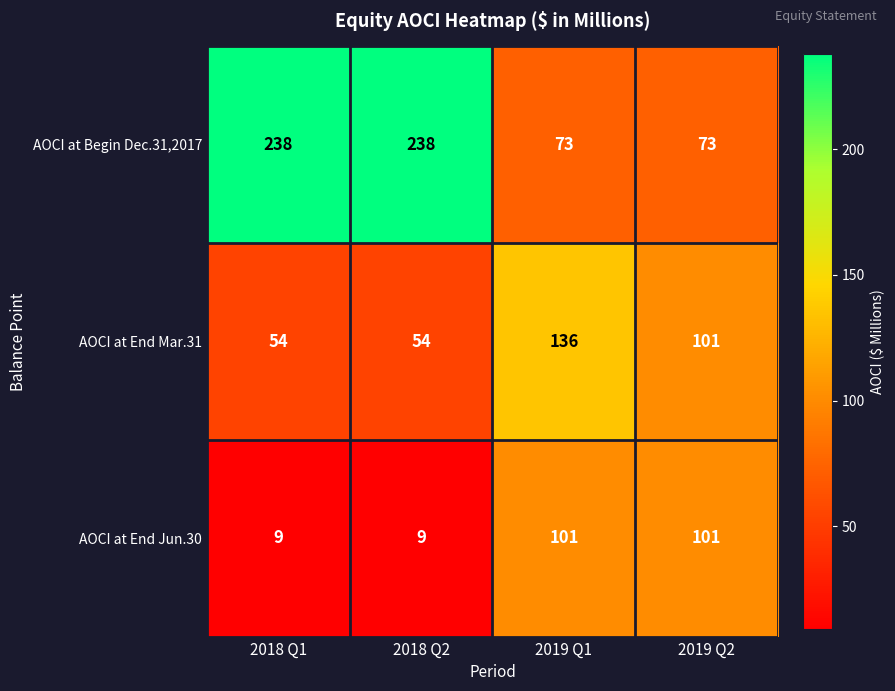

What is the difference between the AOCI at End Jun.30 values at 2019 Q1 and 2018 Q1?

92